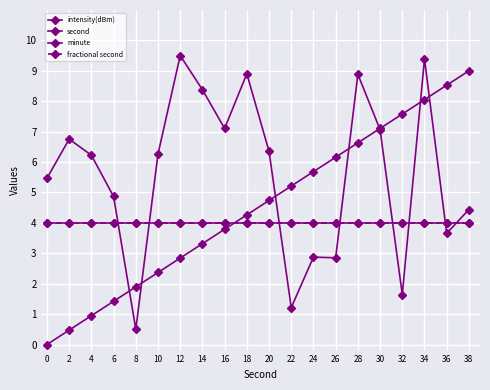

Rank the series at 34 from highest to lowest value.

intensity(dBm), second, minute, fractional second